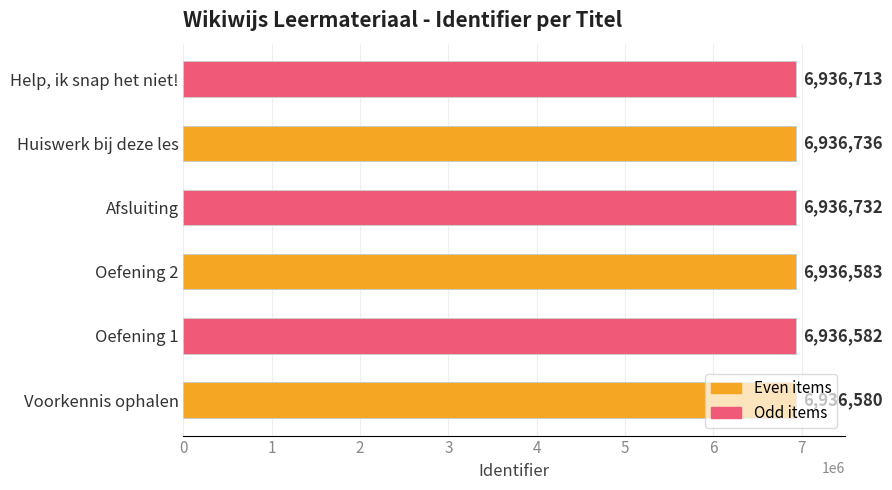

List the labels in order of value, largest first.

Huiswerk bij deze les, Afsluiting, Help, ik snap het niet!, Oefening 2, Oefening 1, Voorkennis ophalen